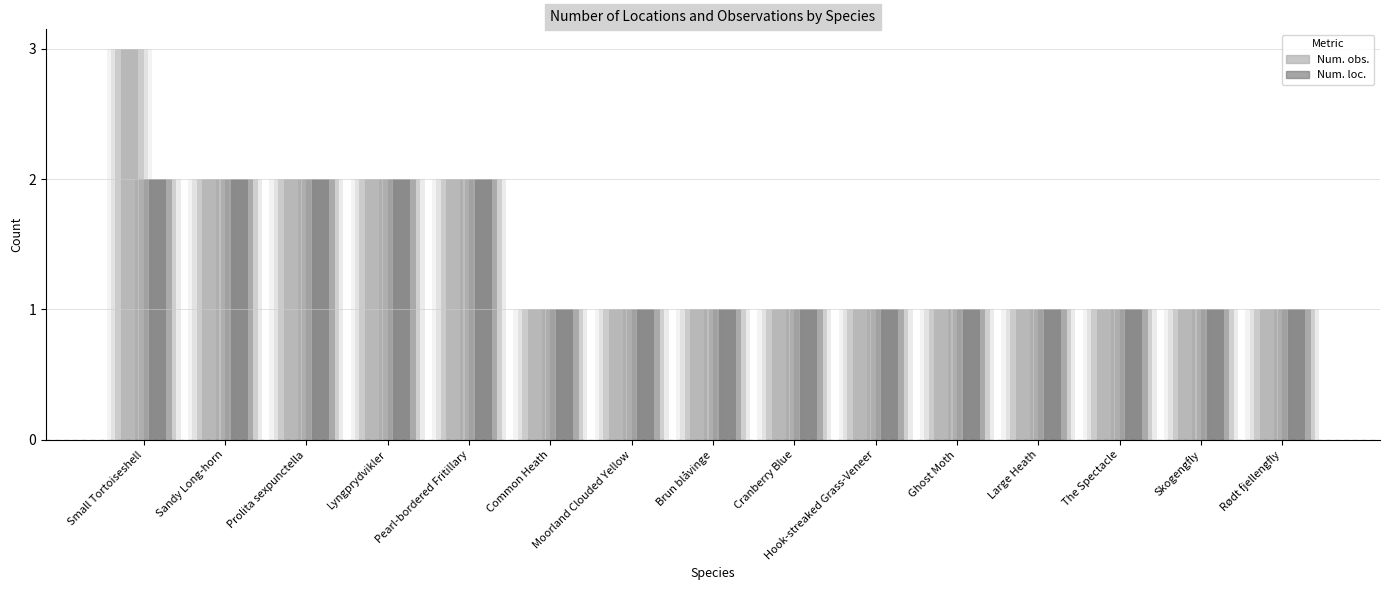

Rank the series by their average value, from lowest to highest.

Num. loc., Num. obs.